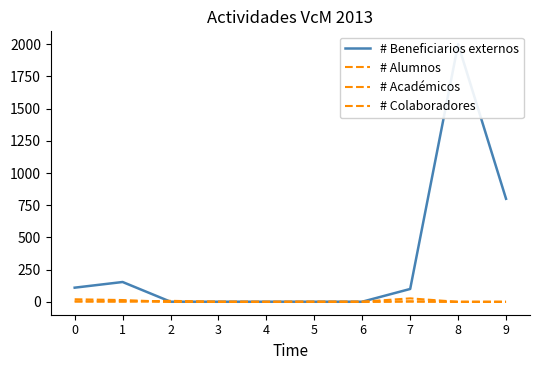

How many # Colaboradores values are between 0 and 3?

9